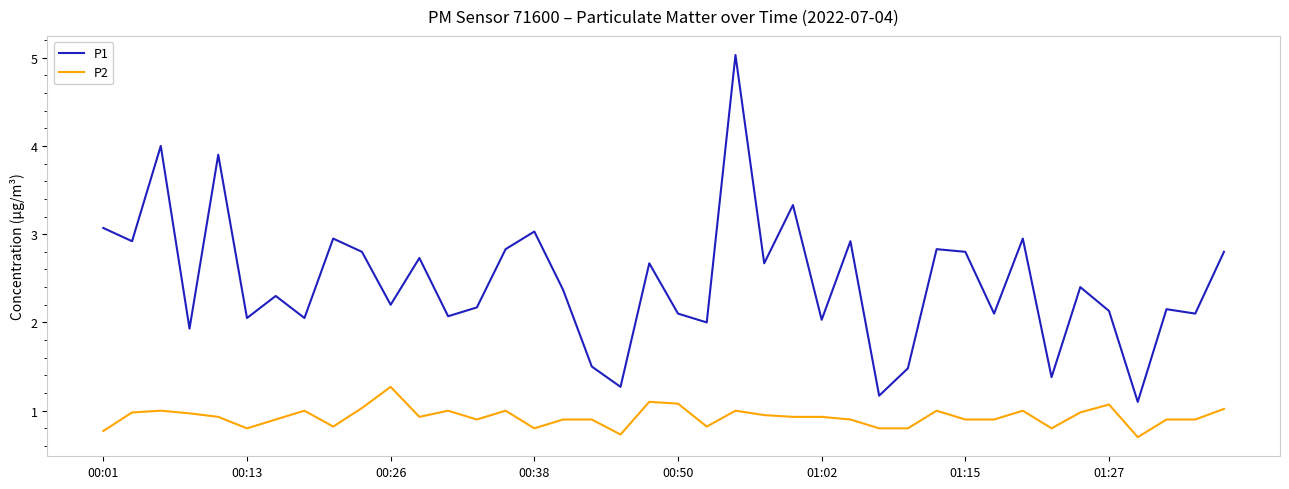

List the series in order of their overall mean, lowest first.

P2, P1